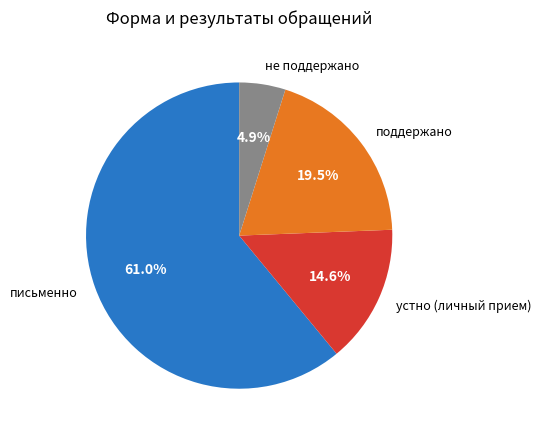

Between письменно and не поддержано, which is larger?

письменно